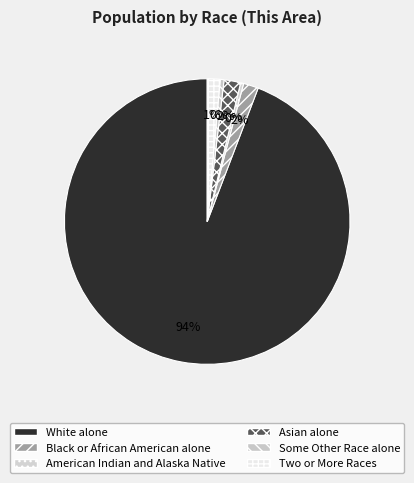

How many segments does this pie chart have?

6